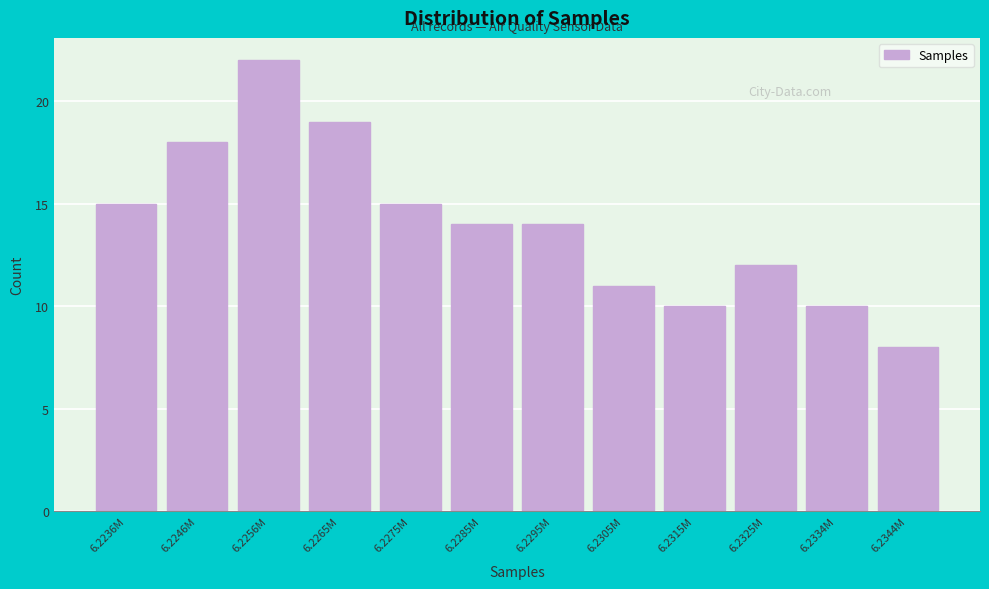

Reading left to right, extract all data points from this chart.

15	18	22	19	15	14	14	11	10	12	10	8